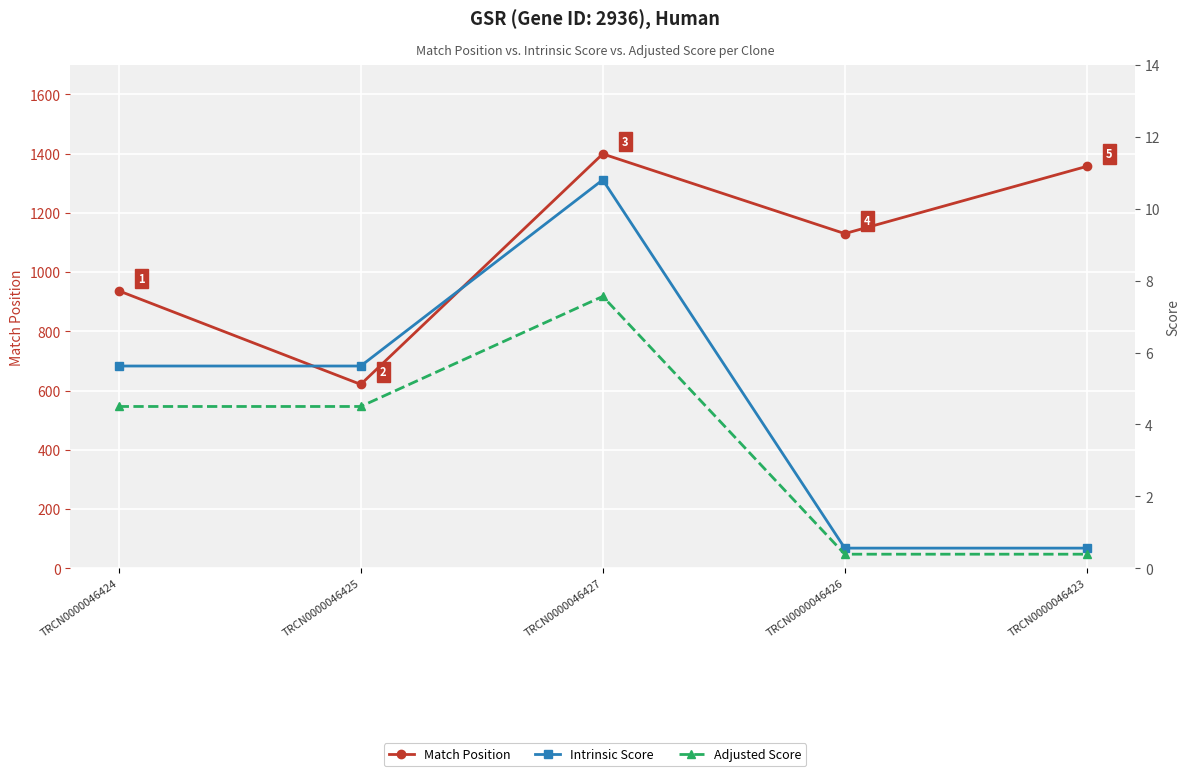

What position from the right is TRCN0000046424?

5